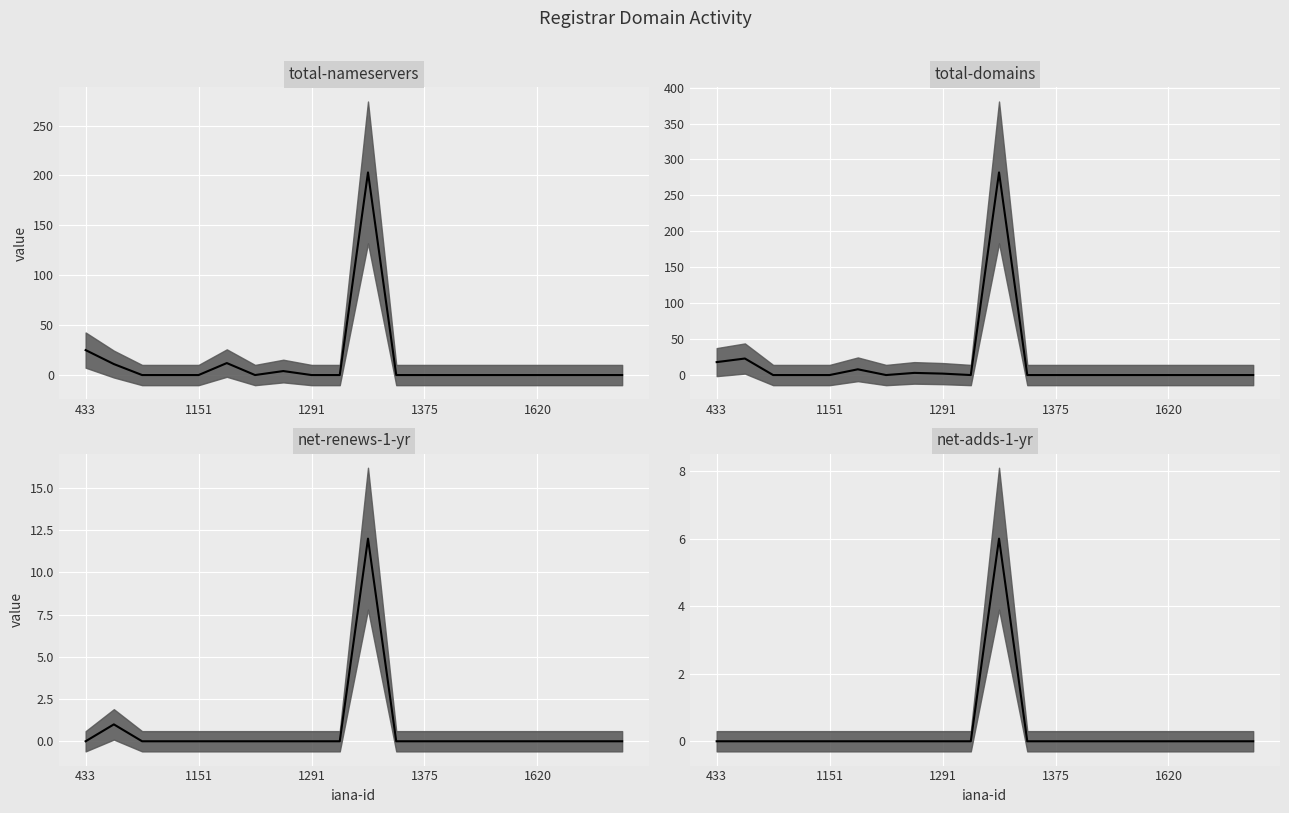

True or false: total-nameservers median and net-renews-1-yr median intersect in this chart.

False